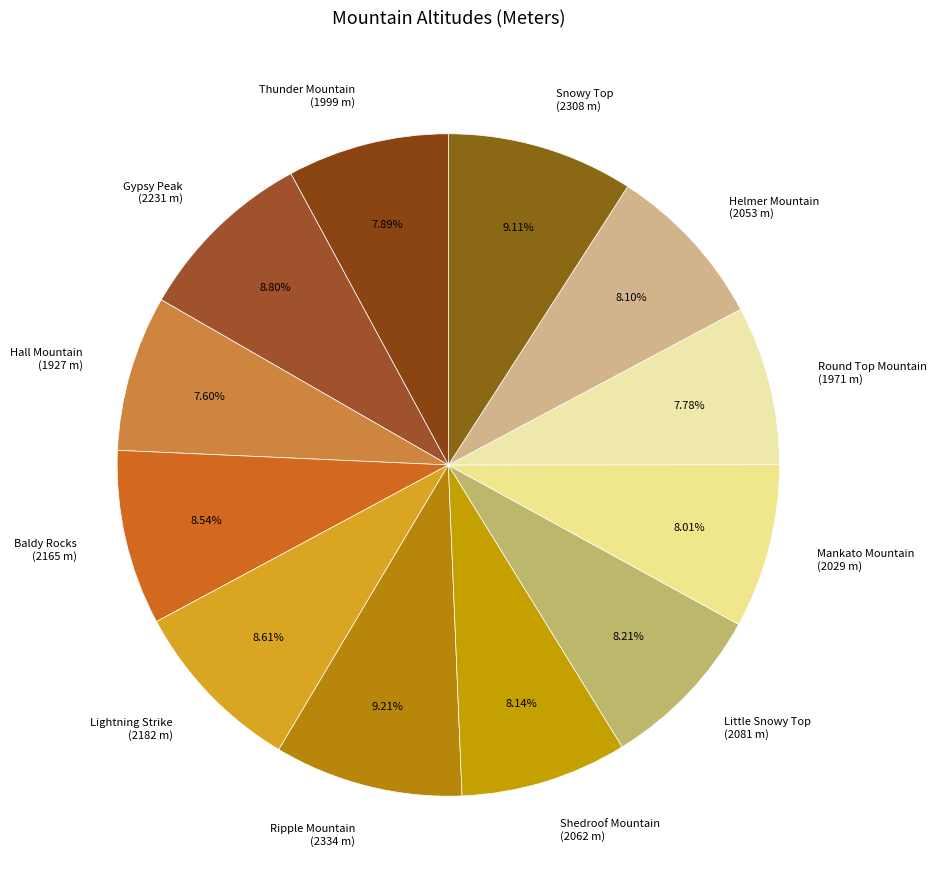

Is there a majority slice in this chart?

No